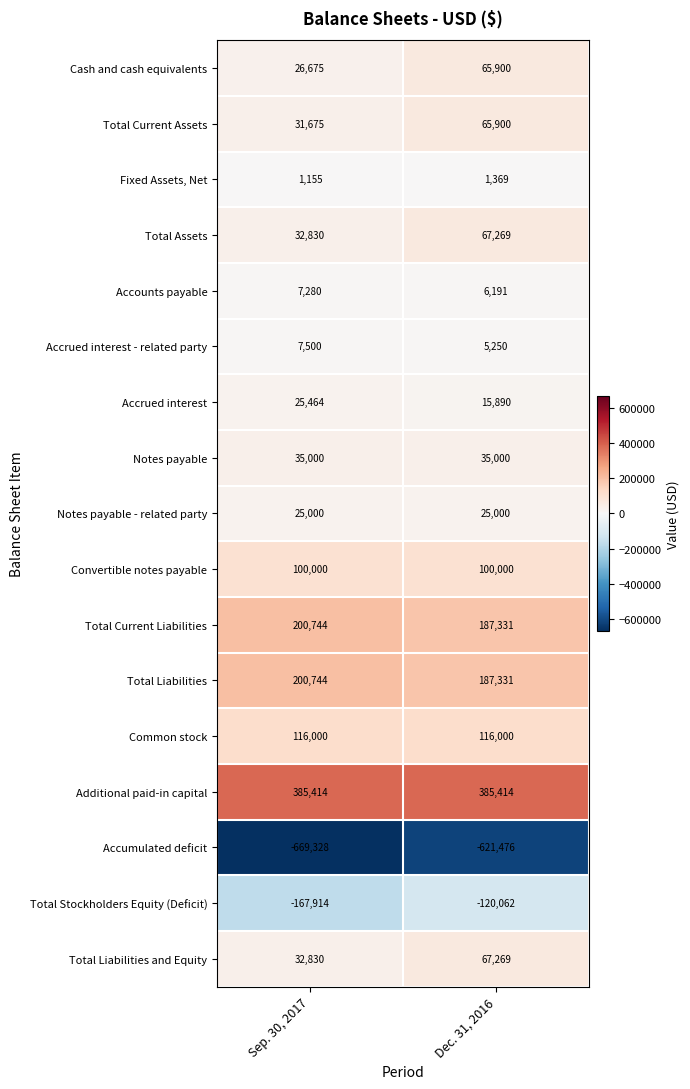

The Cash and cash equivalents series shows 16716 at Sep. 30, 2017. True or false?

False